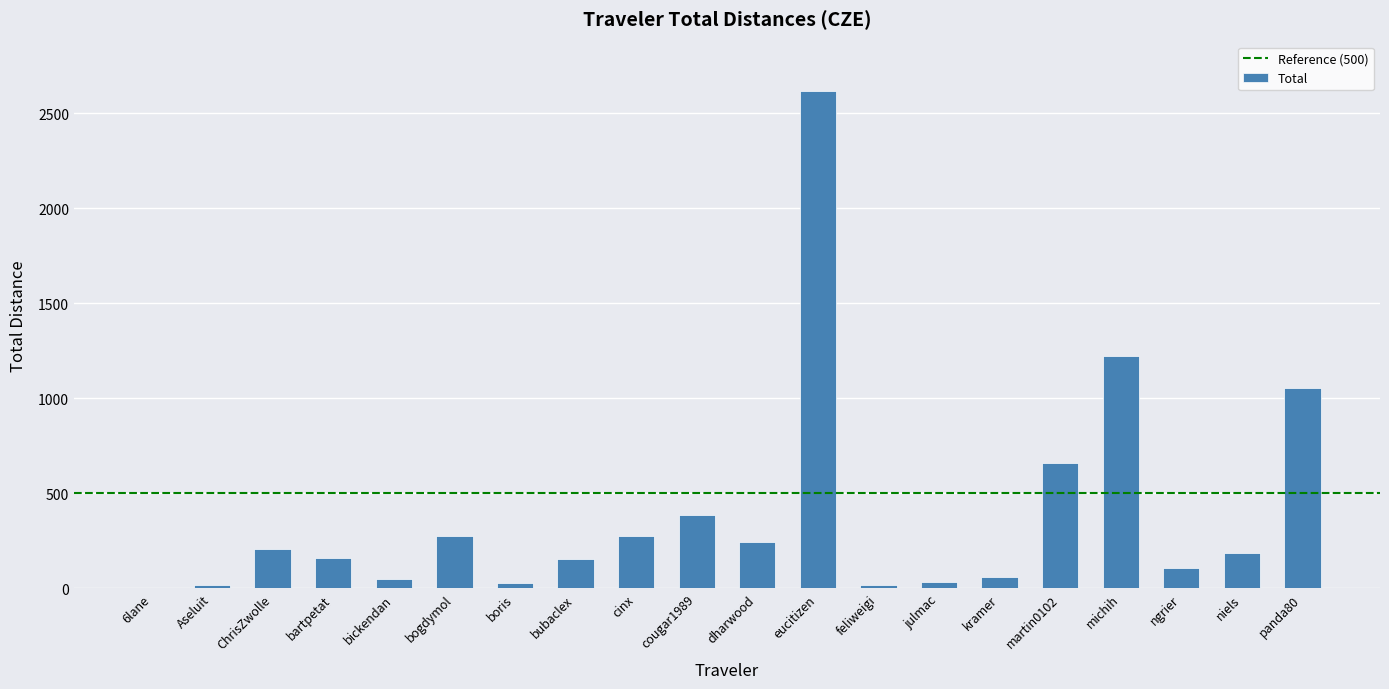

What is the difference between the values at dharwood and cinx?

32.1